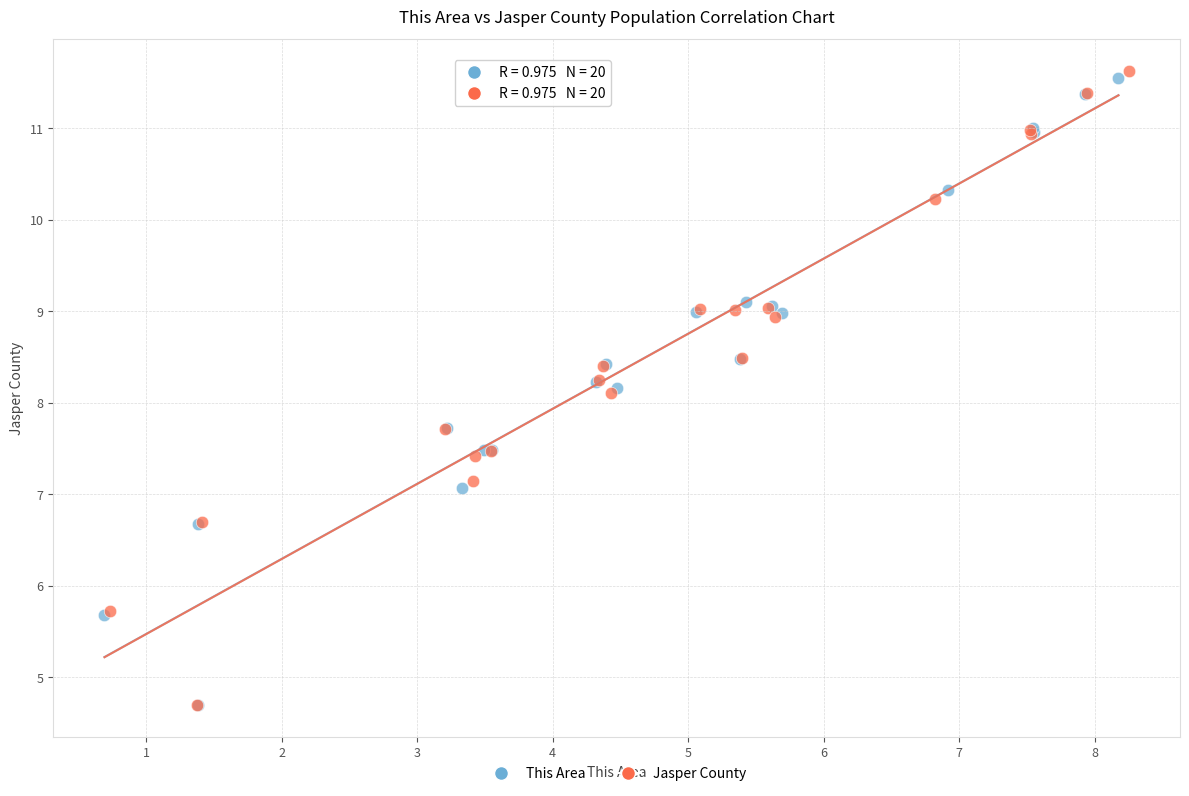

Which series has the largest Y range (max minus min)?

Jasper County